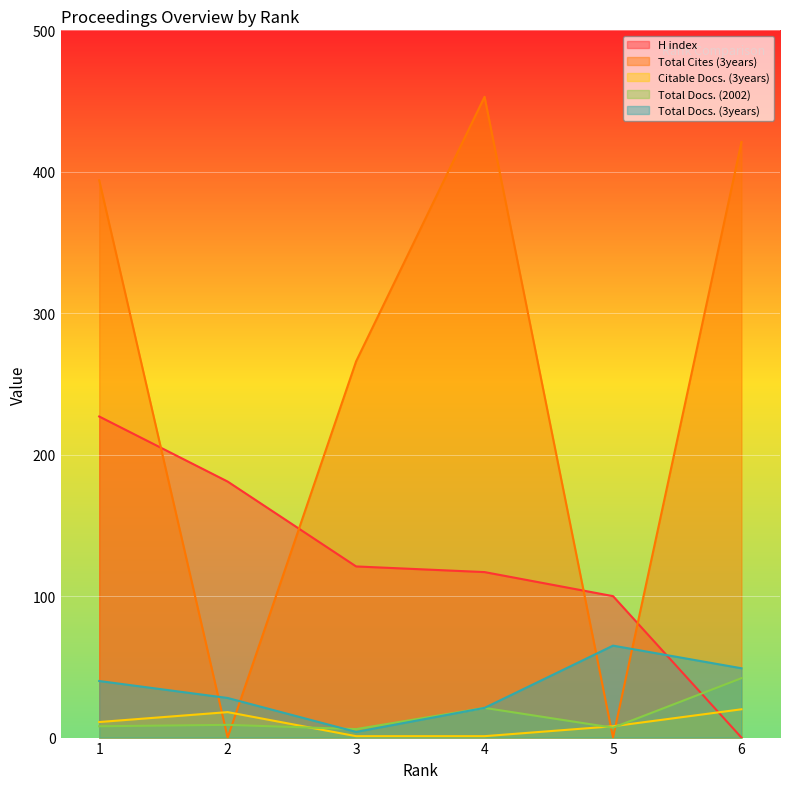

How many interior local valleys does the Total Docs. (2002) series have?

2